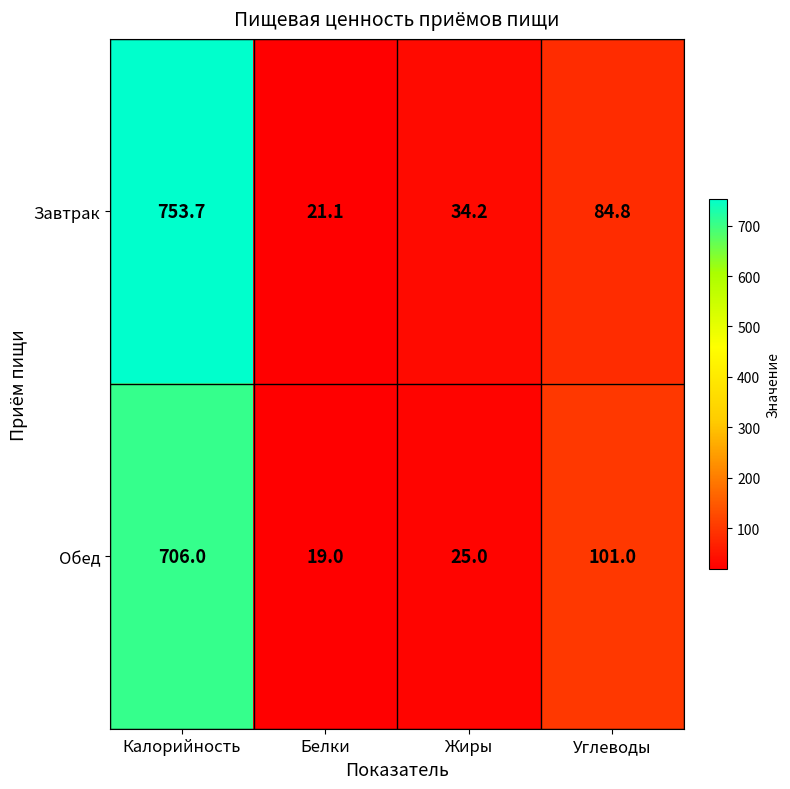

At how many categories does at least one series exceed 286?

1